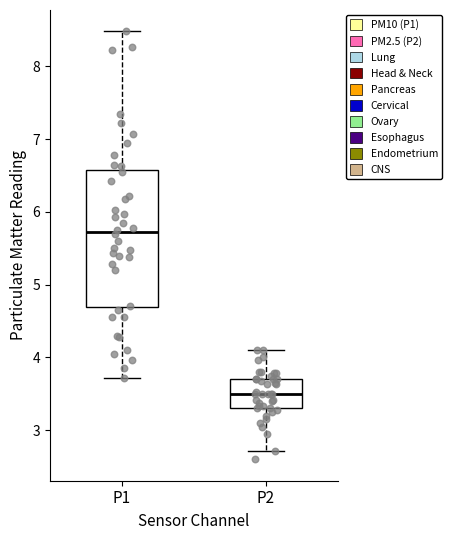

Reading left to right, transcribe this box plot: for each box, give where its median line is, the range the box spans, and where its two whiskers end, as read against the y-axis. The values are not printed on the chart, so give them approximately, as read against the axis.

P1: median 5.7, box 4.7 to 6.6, whiskers 3.7 to 8.5
P2: median 3.5, box 3.3 to 3.7, whiskers 2.7 to 4.1